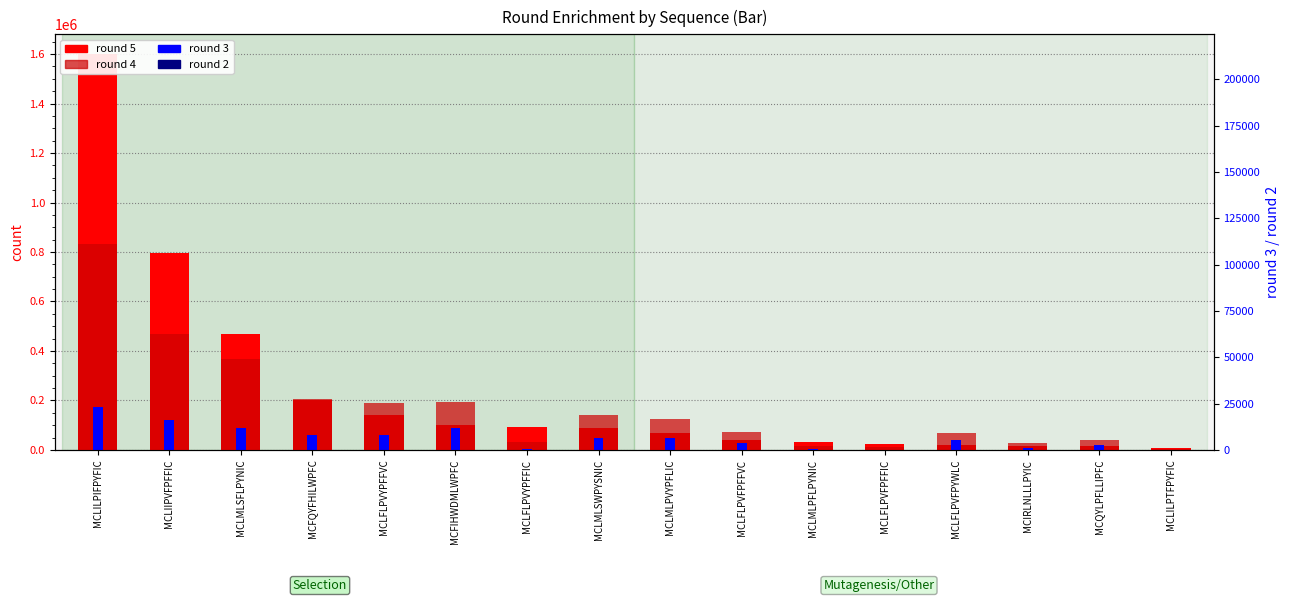

Which series has the largest total across all categories?

round 5